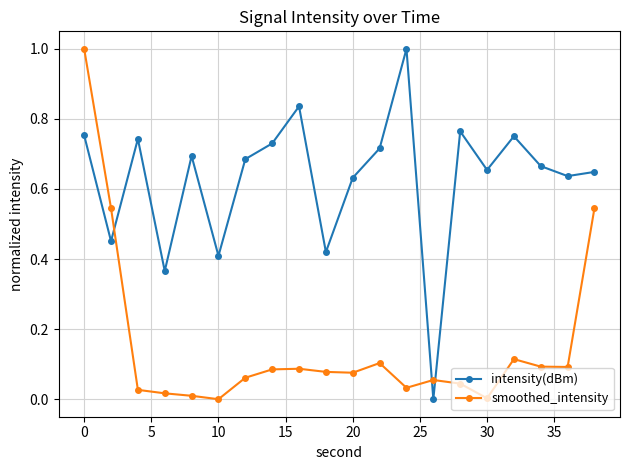

Rank the series by their average value, from highest to lowest.

intensity(dBm), smoothed_intensity